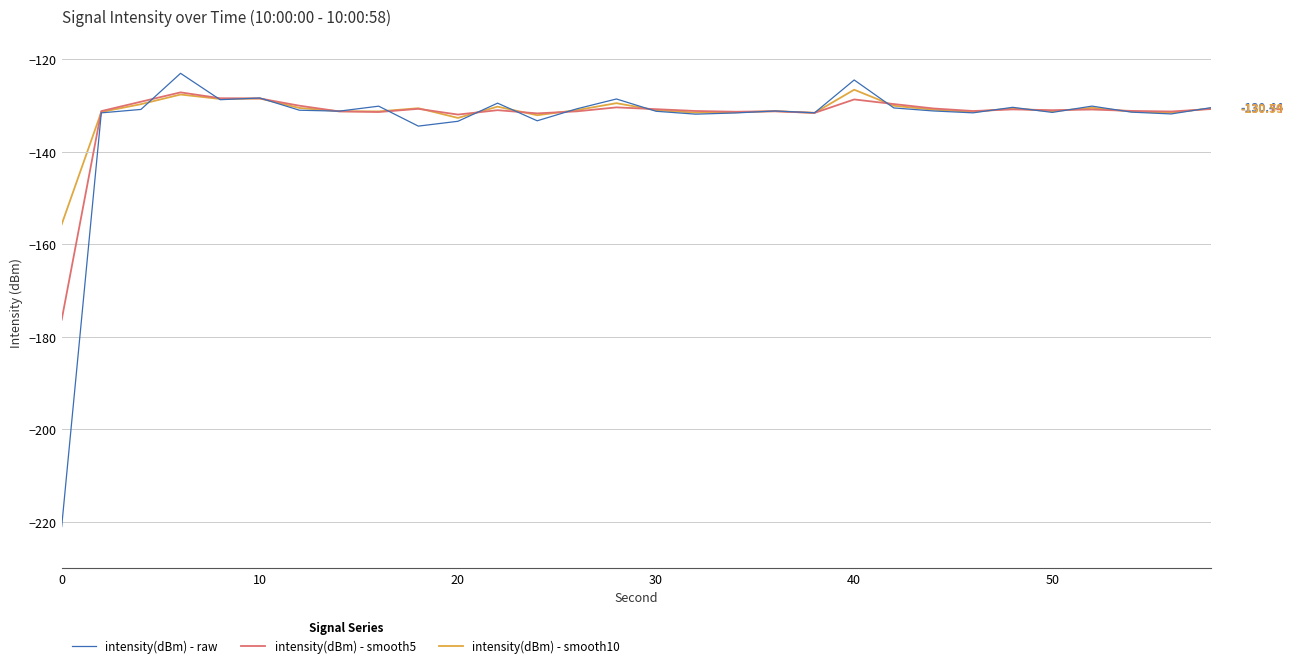

Which series has the largest range (max minus min)?

intensity(dBm) - raw